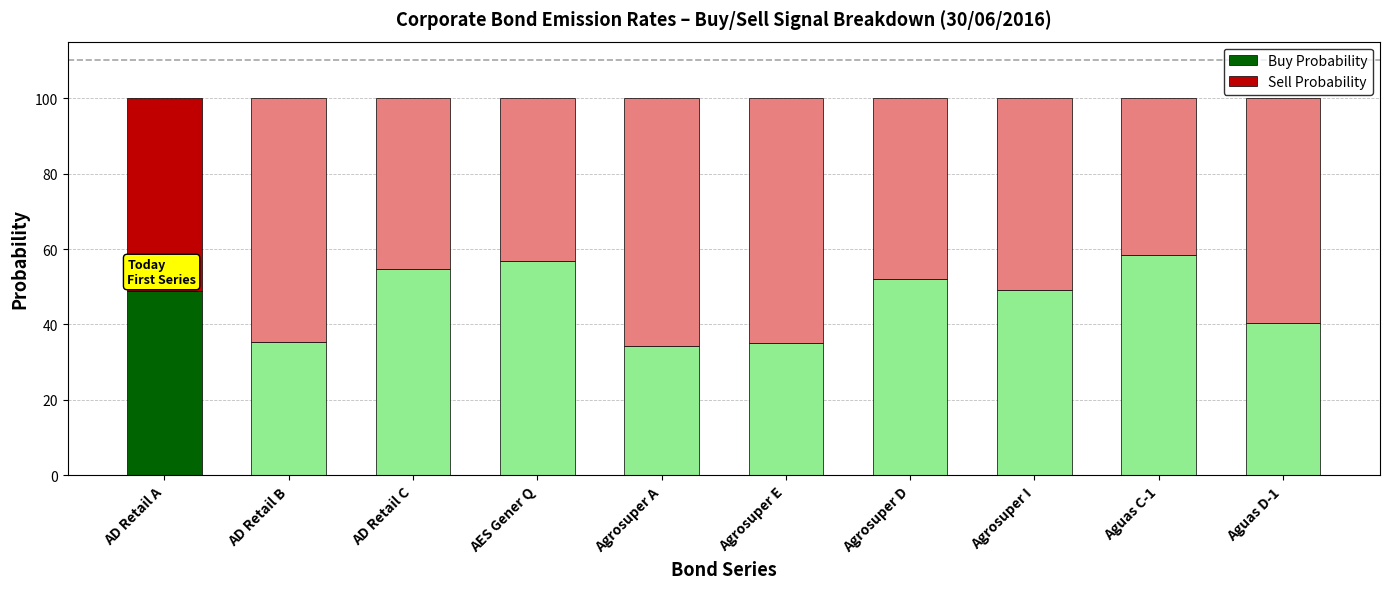

The value of Buy Probability at AES Gener Q is 33.7. True or false?

False